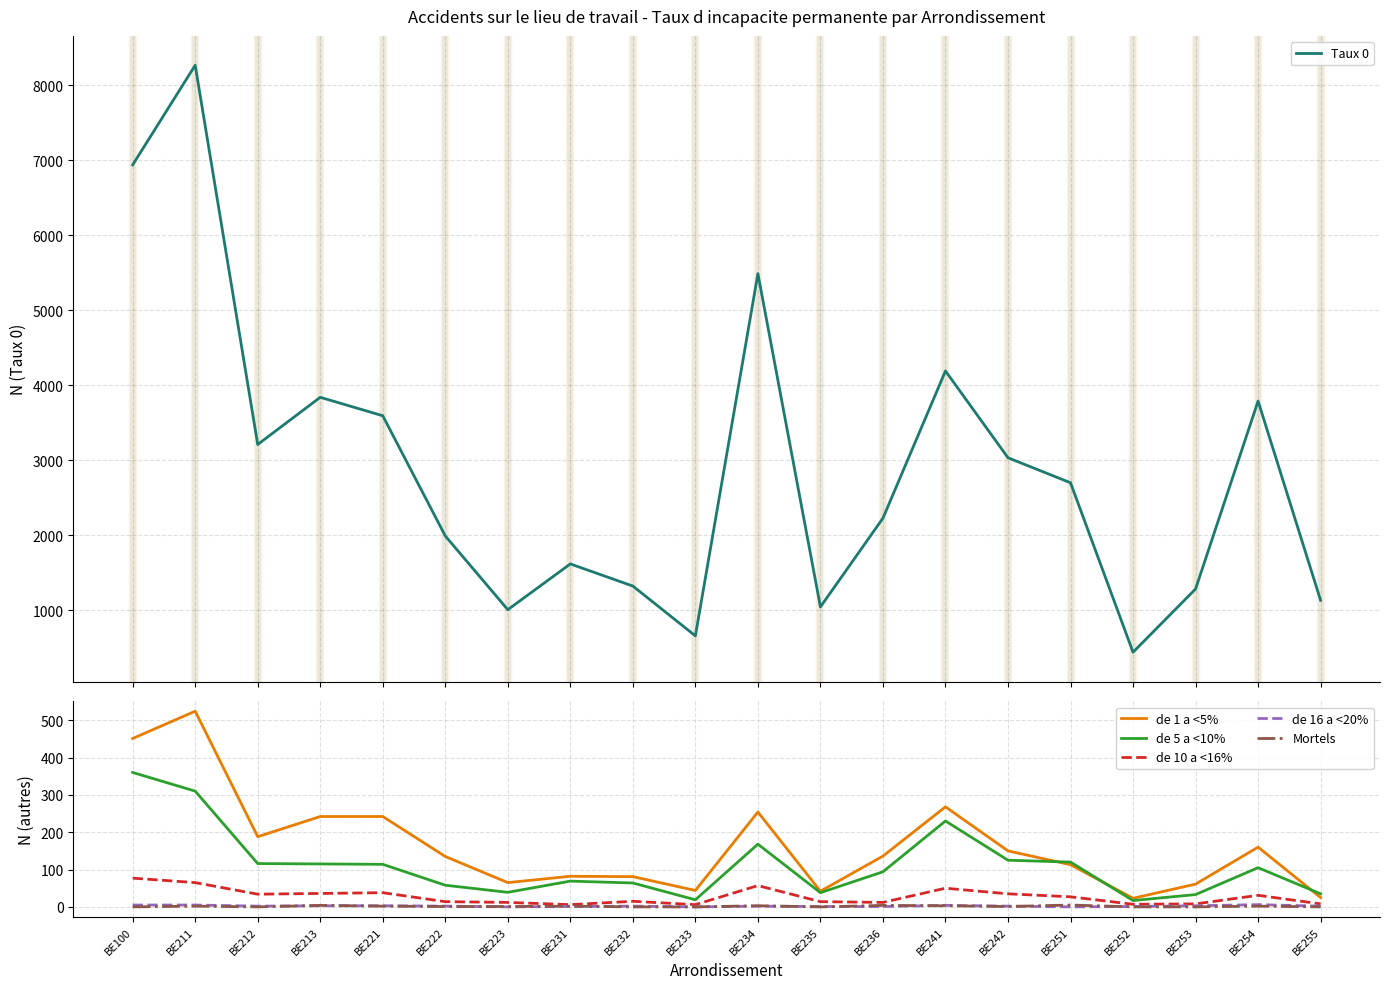

At which category is the sum across all series the highest?

BE211